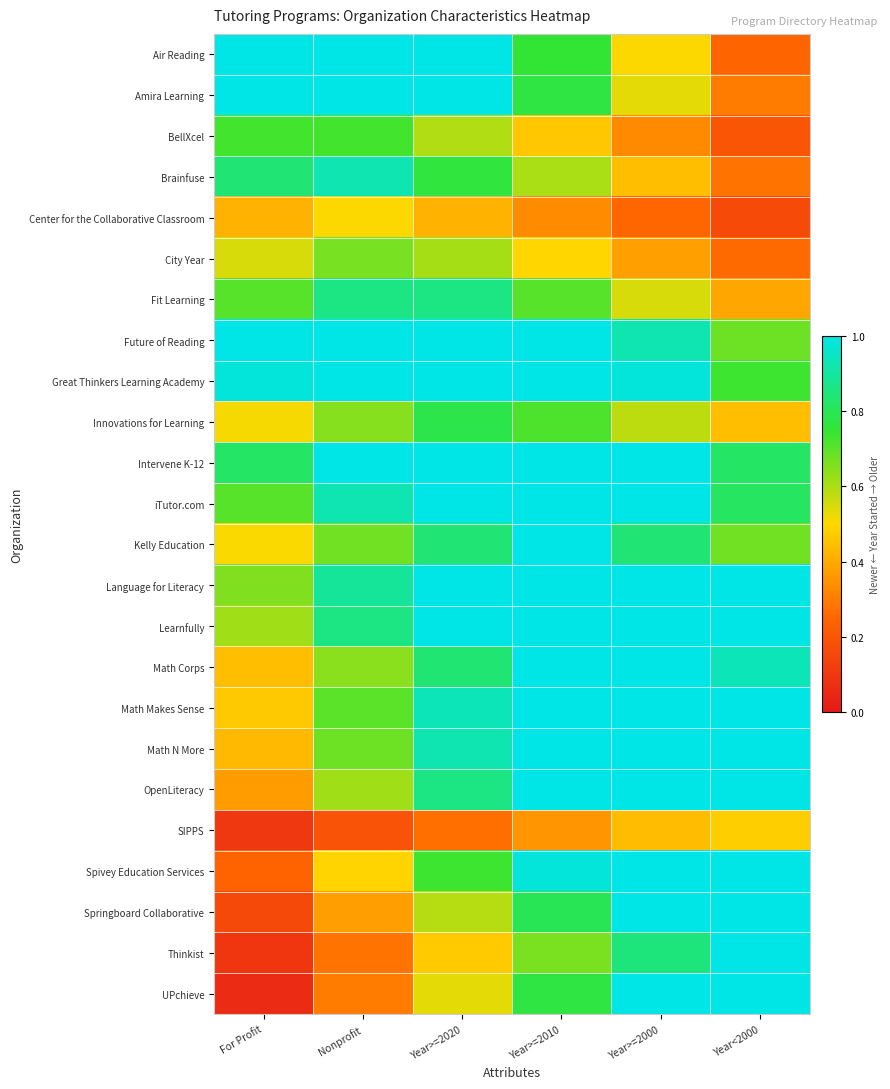

Which category has the lowest value across all series?

For Profit